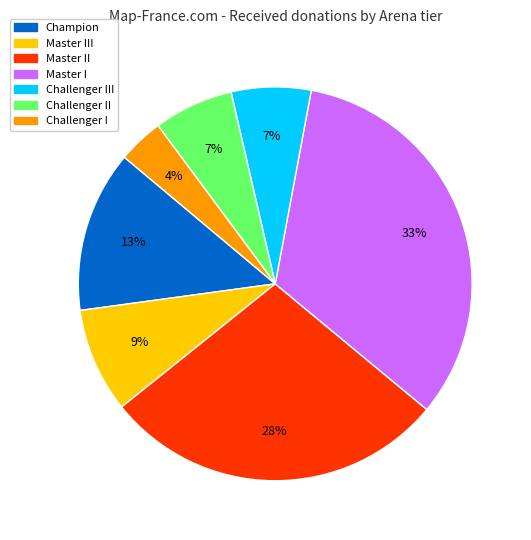

To the nearest percent, what is the average slice percentage?

14%